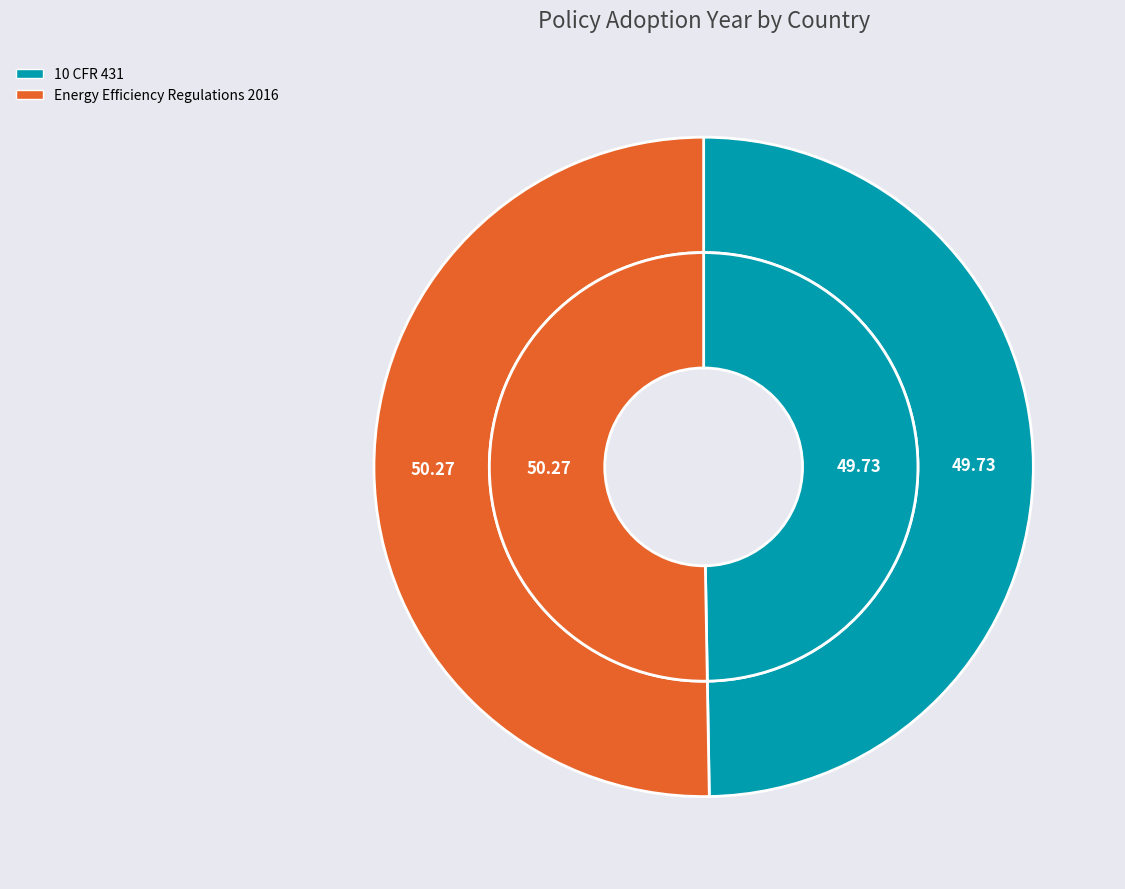

What percentage is NOT represented by Energy Efficiency Regulations 2016?

49.7%